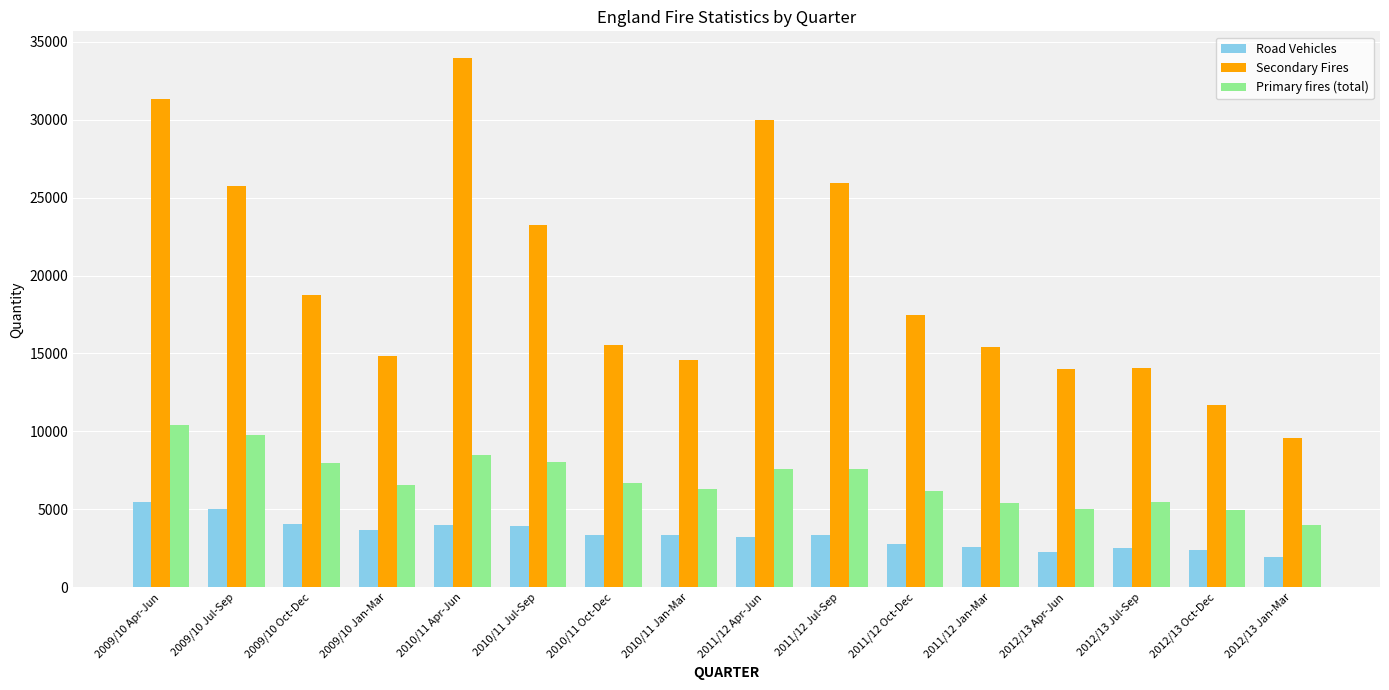

Is the value of Road Vehicles at 2010/11 Jul-Sep greater than the value of Secondary Fires at 2012/13 Jan-Mar?

No